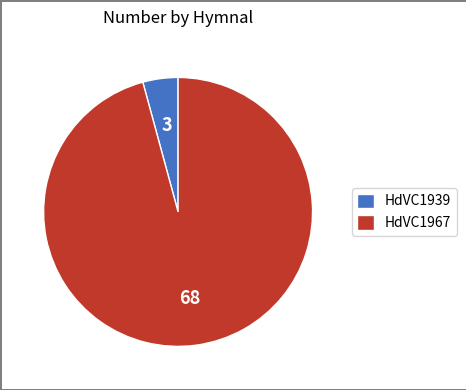

Is it true that HdVC1967 is 96% of the pie?

True